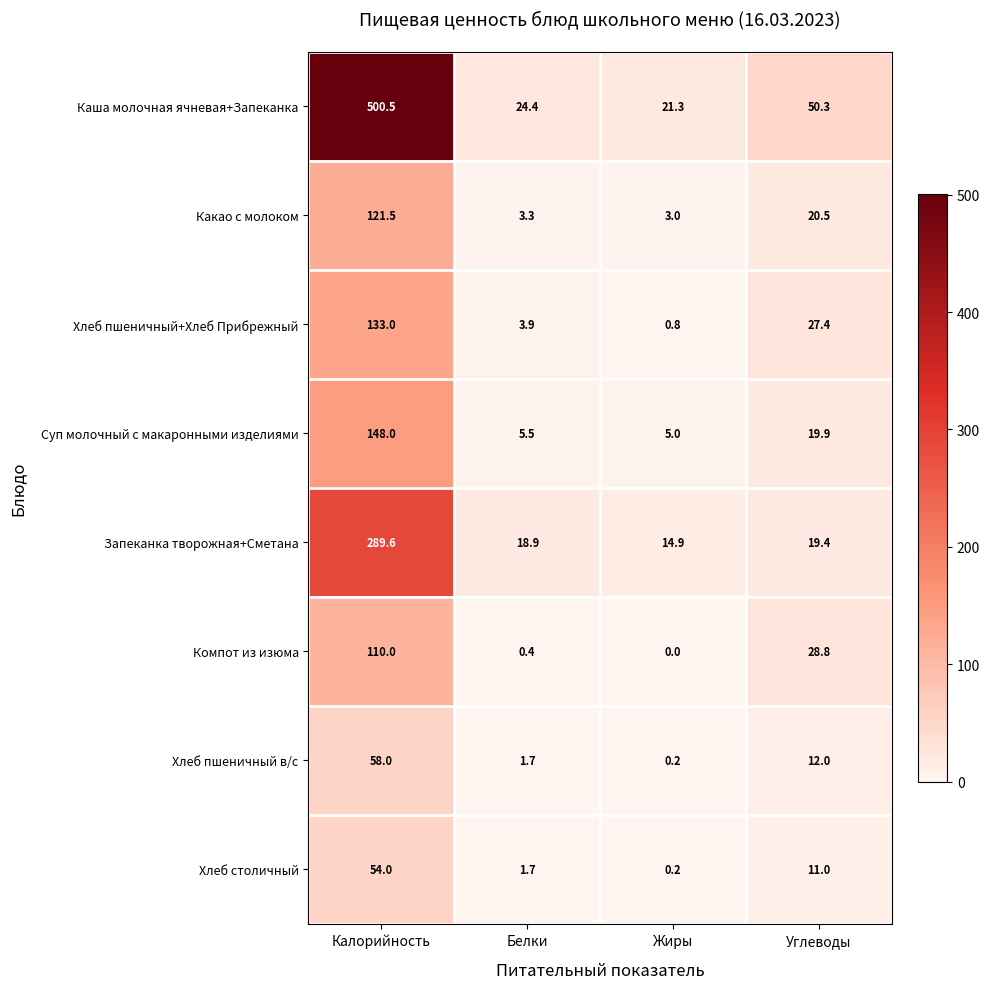

At Углеводы, list the series in order from smallest to largest.

Хлеб столичный, Хлеб пшеничный в/с, Запеканка творожная+Сметана, Суп молочный с макаронными изделиями, Какао с молоком, Хлеб пшеничный+Хлеб Прибрежный, Компот из изюма, Каша молочная ячневая+Запеканка